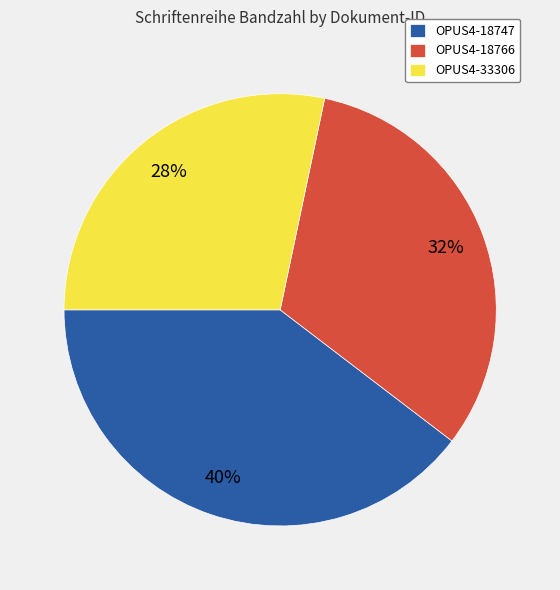

To the nearest percent, what is the average slice percentage?

33%